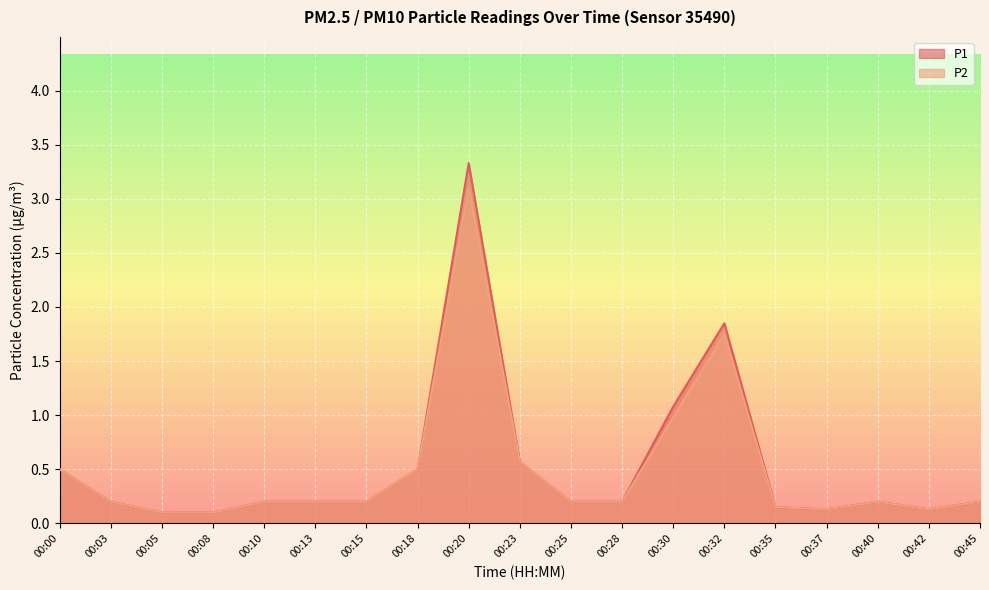

The value of P2 at 00:32 is 1.8. True or false?

True